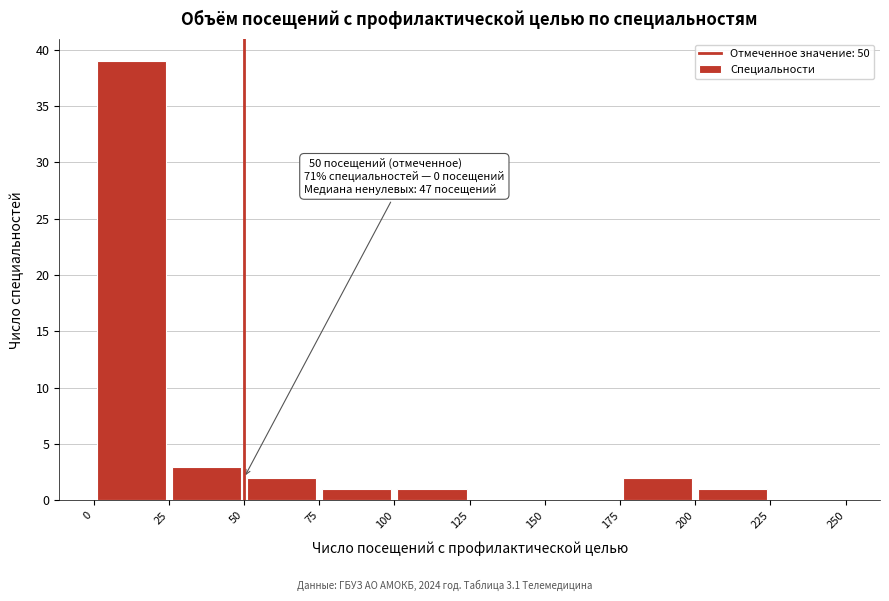

Over which range of the x-axis is the bar tallest?

0 to 25